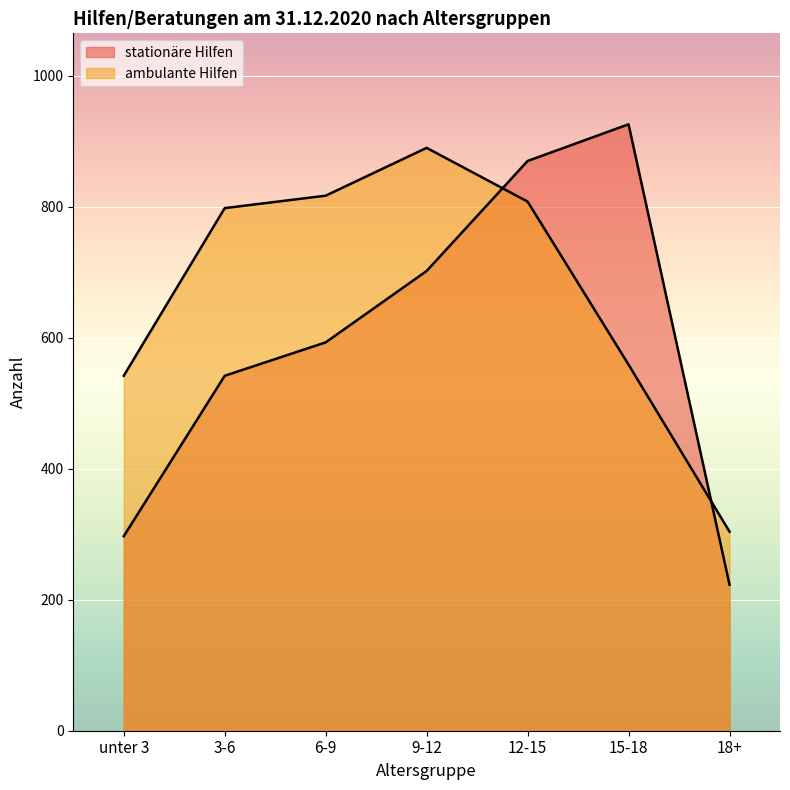

Between unter 3 and 12-15, which series saw the biggest shift?

stationäre Hilfen